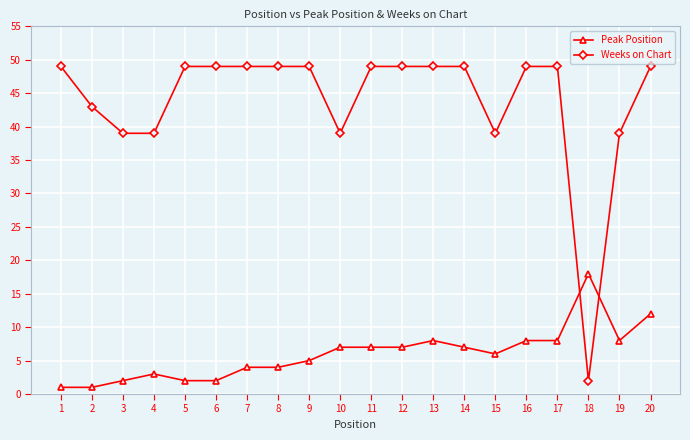

After their last crossing, which series has the higher values: Peak Position or Weeks on Chart?

Weeks on Chart